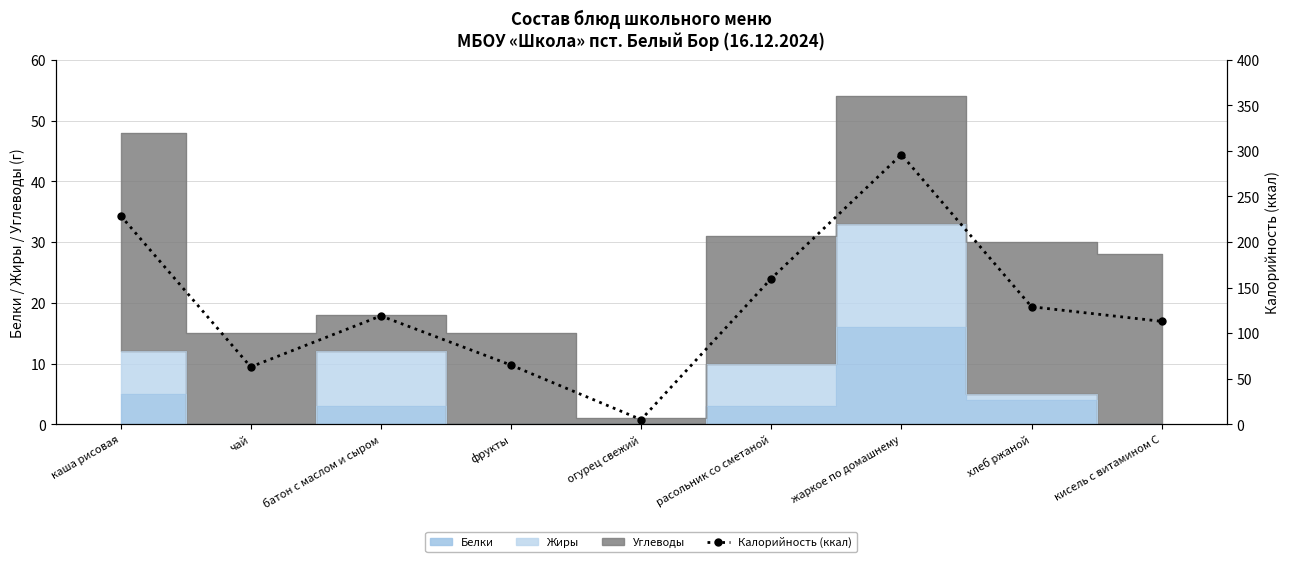

What is the label of the 7th point from the right?

батон с маслом и сыром